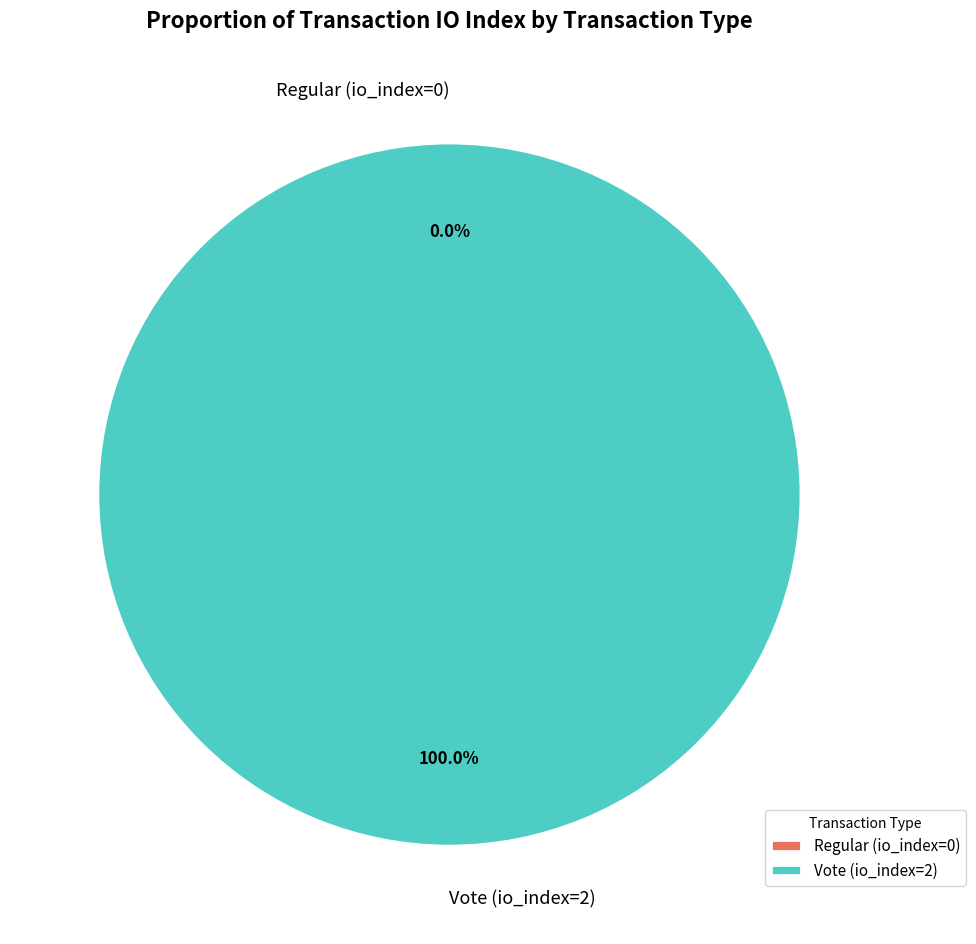

What is the smallest slice in the pie chart?

Regular (io_index=0)